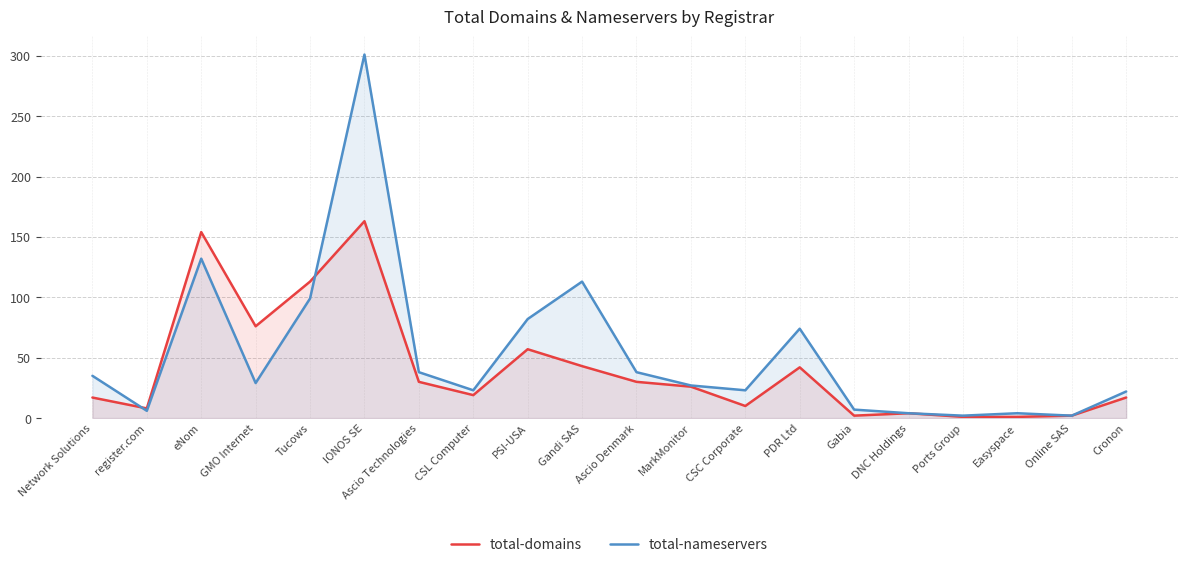

Where does the total-domains series first go above 26?

eNom